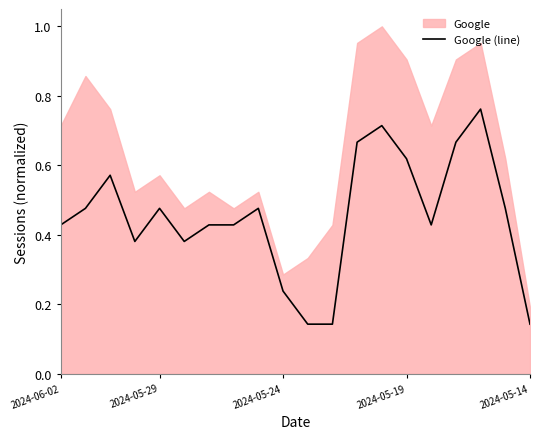

True or false: Google (line) has a value of 0.9 at 2024-05-19.

False